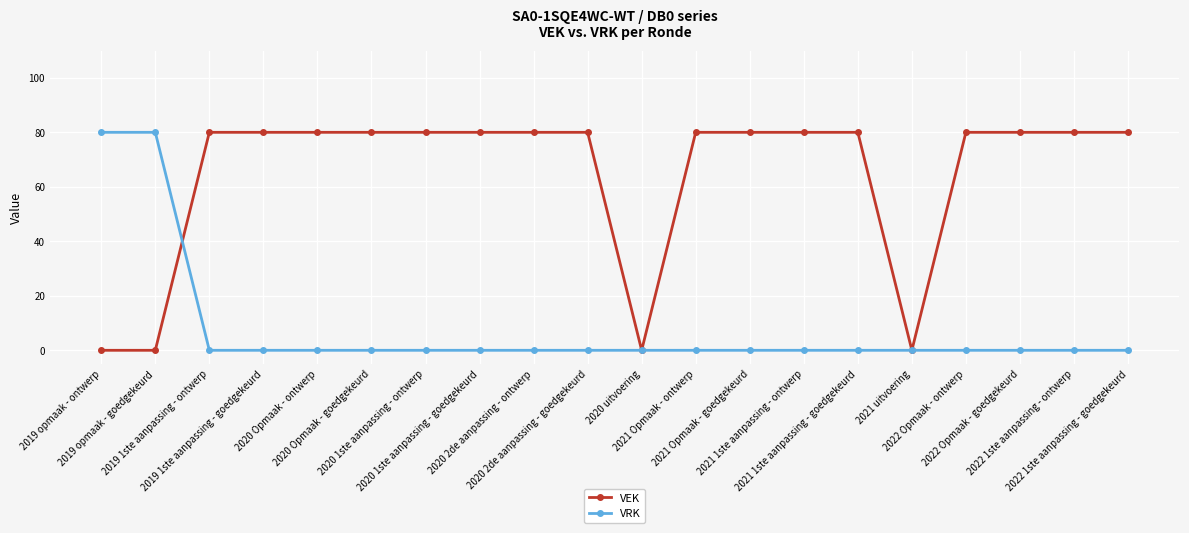

What is the label of the 9th point from the right?

2021 Opmaak - ontwerp